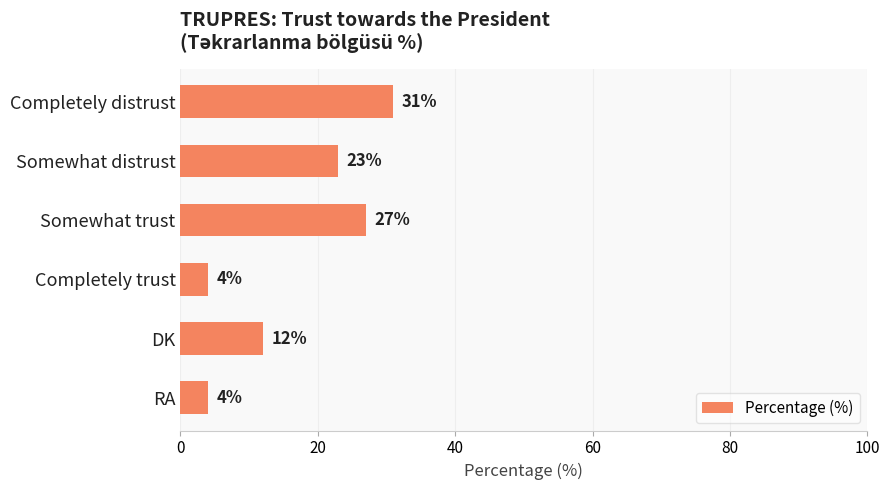

Where is the data nearest to the value 17?

DK